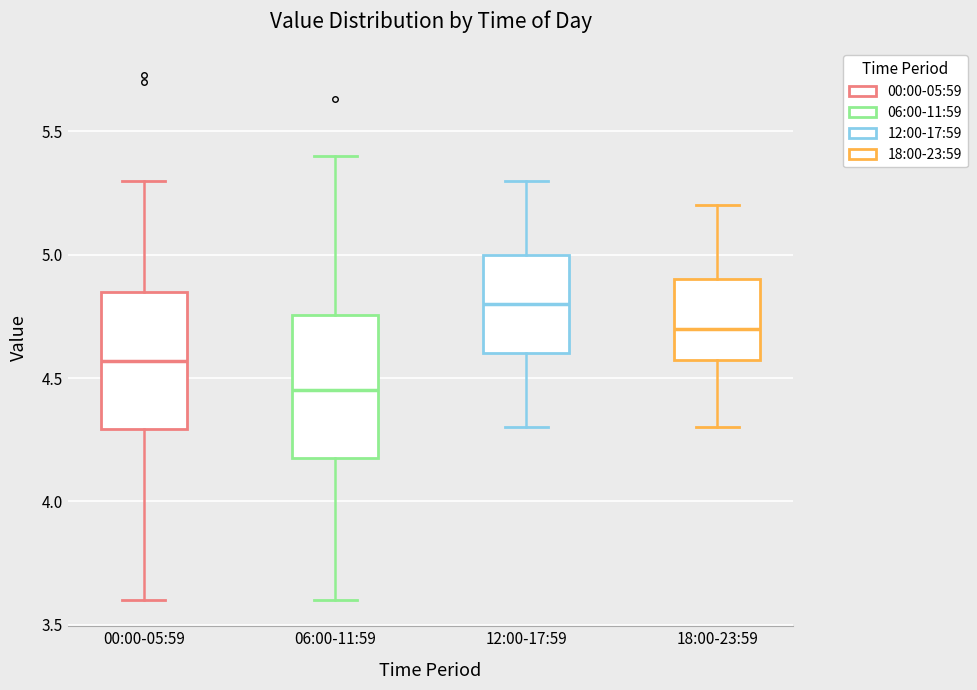

Reading left to right, transcribe this box plot: for each box, give where its median line is, the range the box spans, and where its two whiskers end, as read against the y-axis. The values are not printed on the chart, so give them approximately, as read against the axis.

00:00-05:59: median 4.55, box 4.30 to 4.85, whiskers 3.60 to 5.30
06:00-11:59: median 4.45, box 4.20 to 4.75, whiskers 3.60 to 5.40
12:00-17:59: median 4.80, box 4.60 to 5.00, whiskers 4.30 to 5.30
18:00-23:59: median 4.70, box 4.60 to 4.90, whiskers 4.30 to 5.20